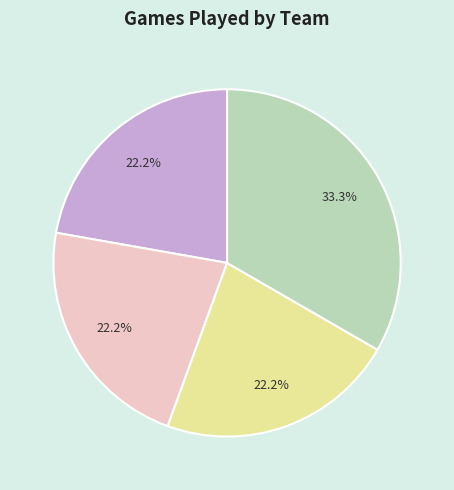

How many segments does this pie chart have?

4